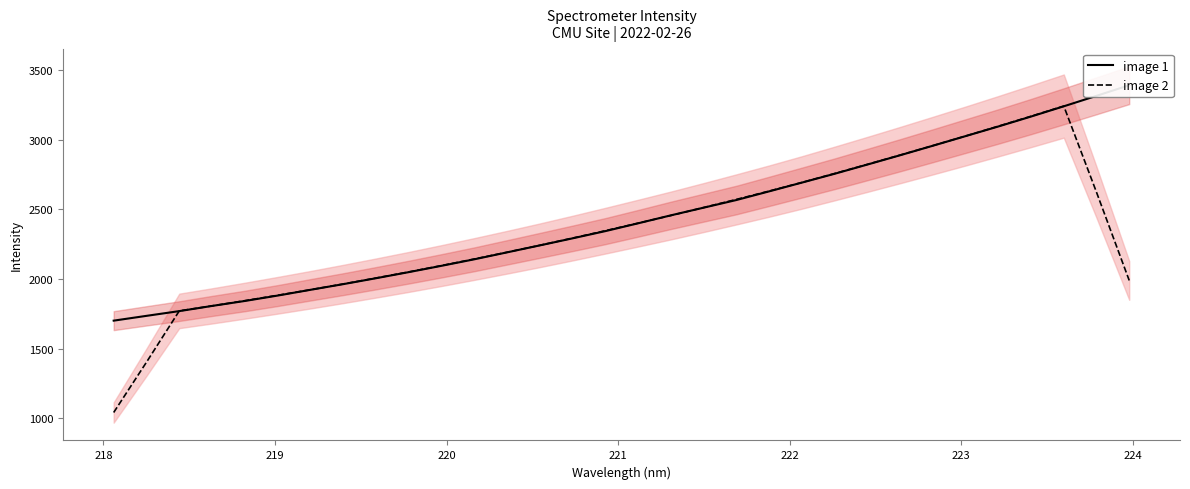

What are all the series names shown in the legend?

image 1, image 2